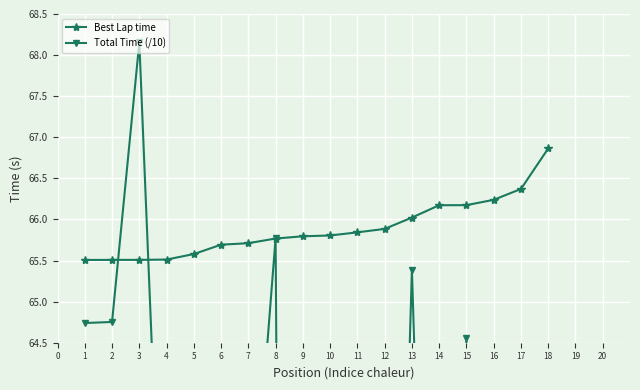

What is the total value across all series at 7?

127.2